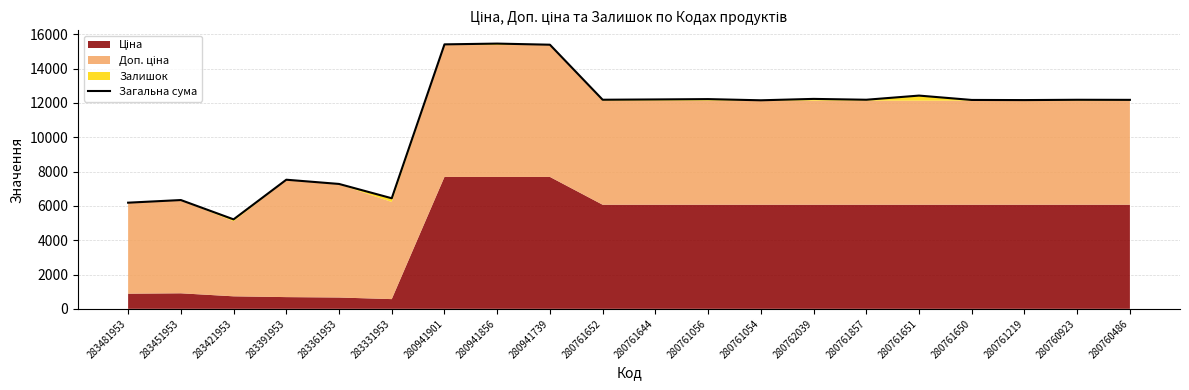

What is the sum of the values at 280761056 and 283421953?

17438.2